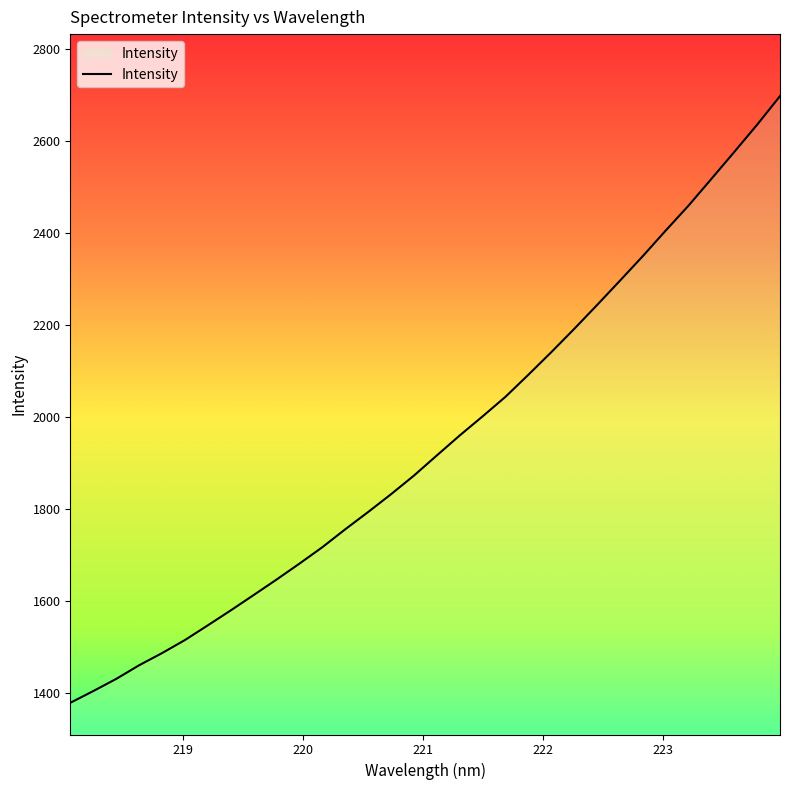

What is the greatest value displayed?

2698.0